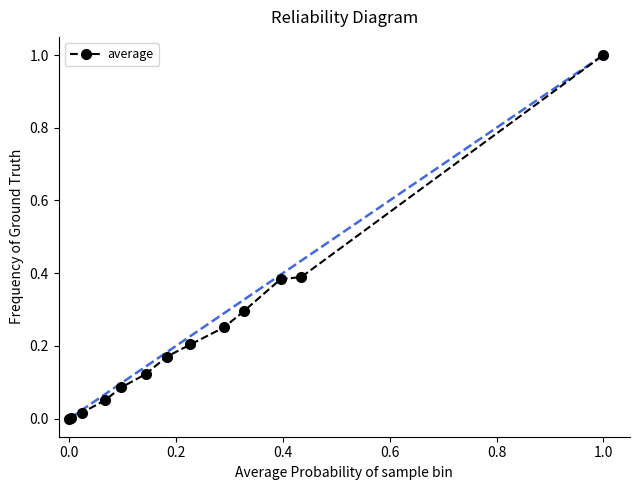

What is the greatest value displayed?

1.0